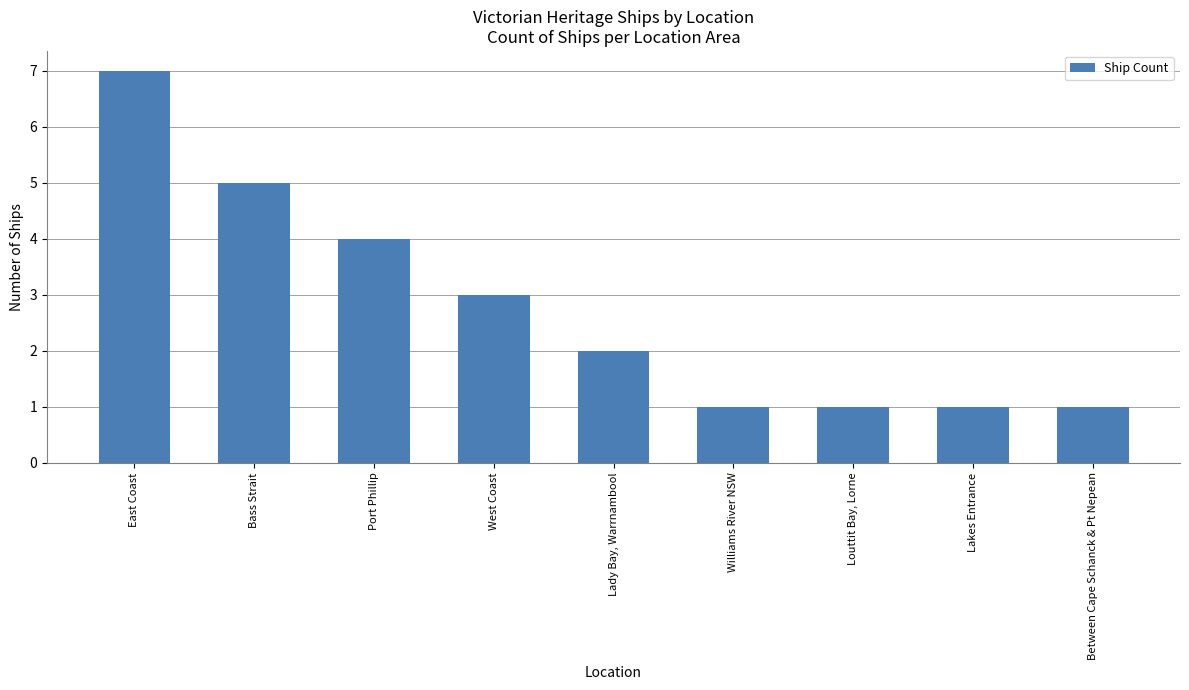

What is the average value?

3